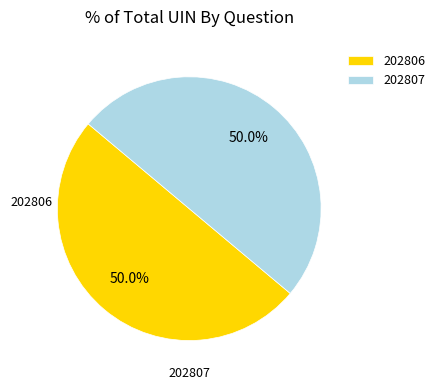

Approximately how many times larger is the value at 202807 compared to 202806?

1.0